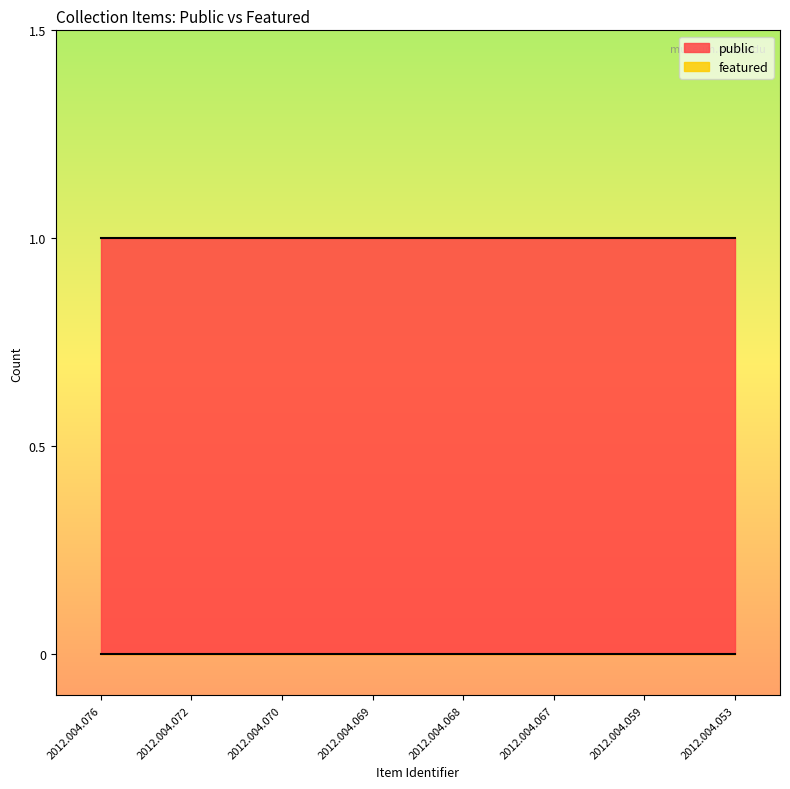

Does the chart have visible grid lines?

No